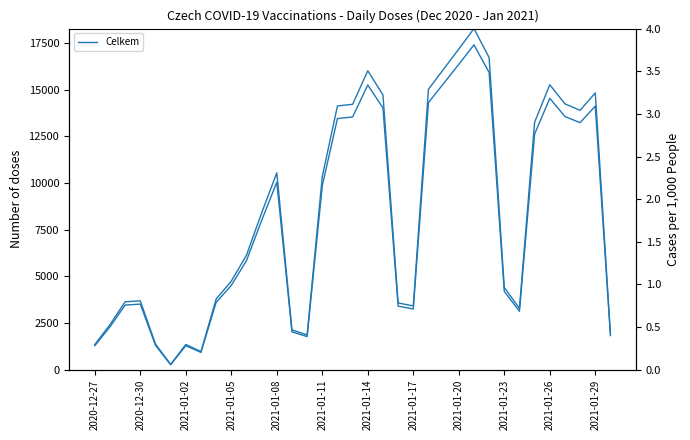

What is the greatest value displayed?

17393.0